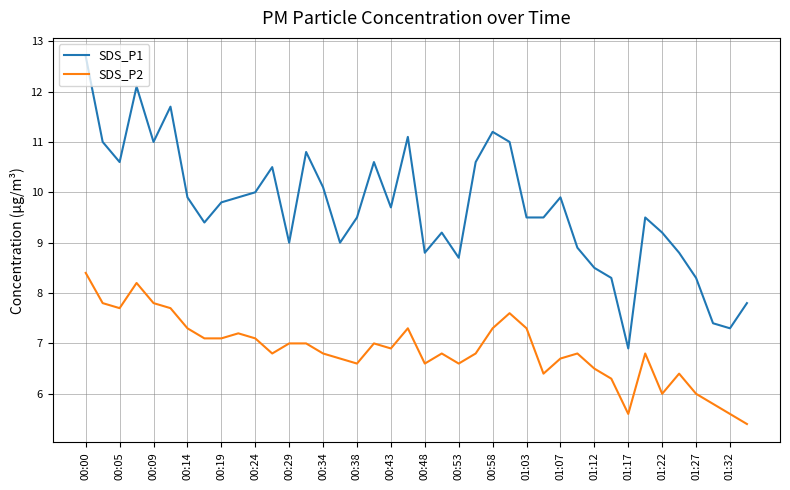

What is the smallest value displayed?

5.4